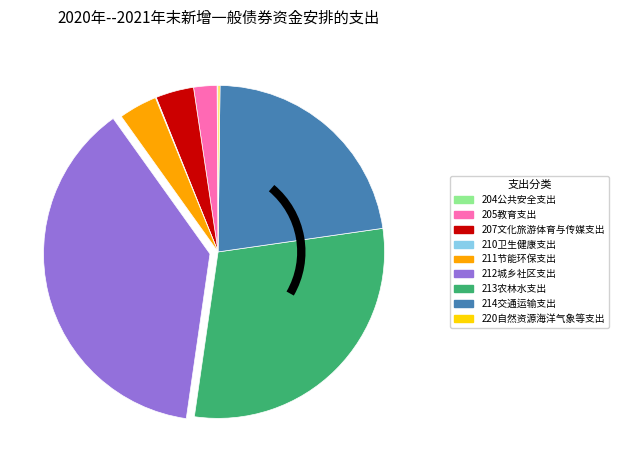

Which category has the biggest portion of the pie?

212城乡社区支出